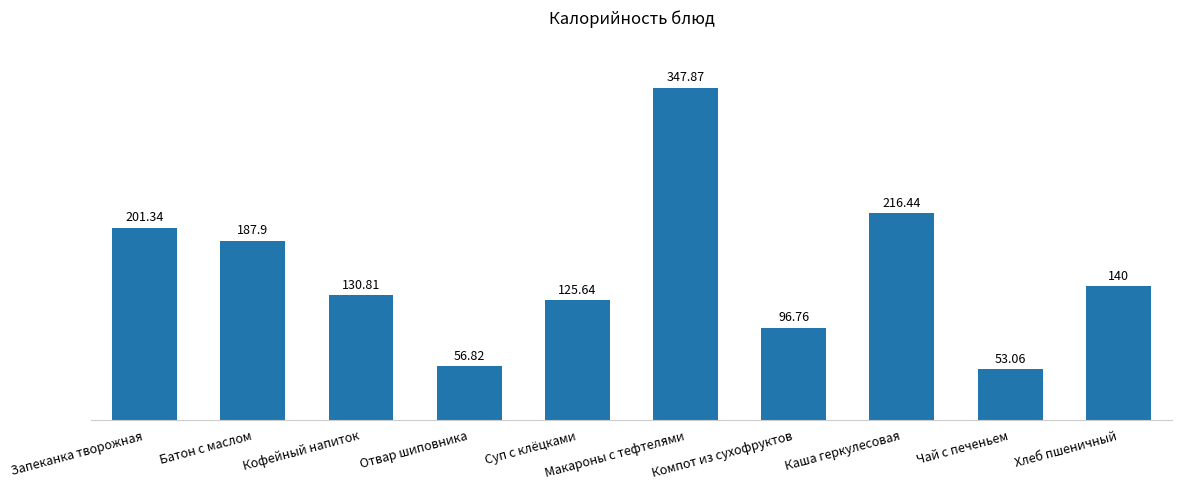

At which label is the value closest to 200?

Запеканка творожная